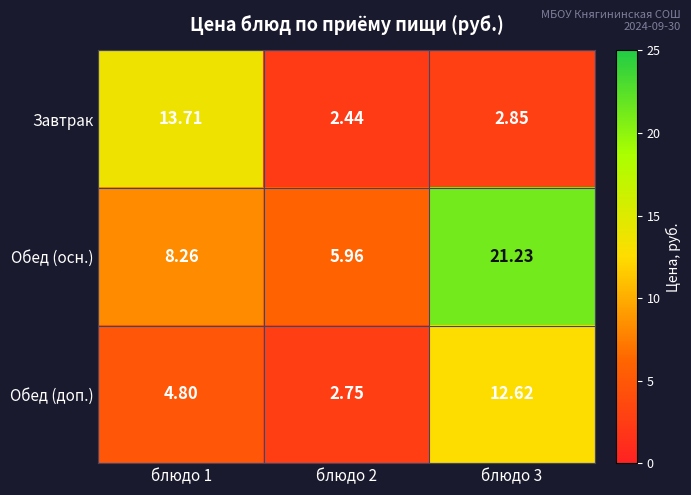

Which series has the largest range (max minus min)?

Обед (осн.)